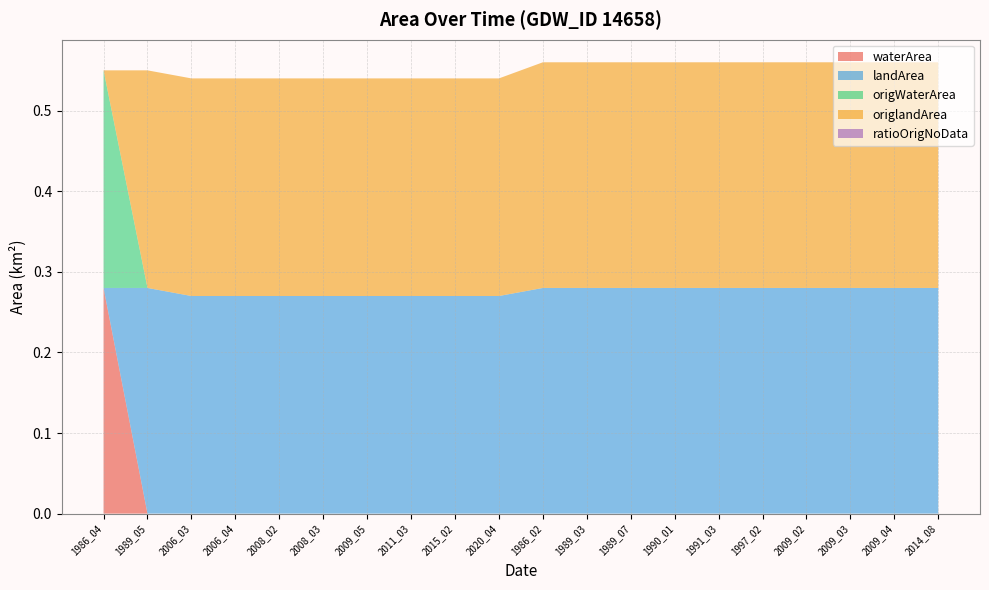

Reading left to right, list all the values displayed in this chart.

waterArea: 1986_04=0.3	1989_05=0.0	2006_03=0.0	2006_04=0.0	2008_02=0.0	2008_03=0.0	2009_05=0.0	2011_03=0.0	2015_02=0.0	2020_04=0.0	1986_02=0.0	1989_03=0.0	1989_07=0.0	1990_01=0.0	1991_03=0.0	1997_02=0.0	2009_02=0.0	2009_03=0.0	2009_04=0.0	2014_08=0.0
landArea: 1986_04=0.0	1989_05=0.3	2006_03=0.3	2006_04=0.3	2008_02=0.3	2008_03=0.3	2009_05=0.3	2011_03=0.3	2015_02=0.3	2020_04=0.3	1986_02=0.3	1989_03=0.3	1989_07=0.3	1990_01=0.3	1991_03=0.3	1997_02=0.3	2009_02=0.3	2009_03=0.3	2009_04=0.3	2014_08=0.3
origWaterArea: 1986_04=0.3	1989_05=0.0	2006_03=0.0	2006_04=0.0	2008_02=0.0	2008_03=0.0	2009_05=0.0	2011_03=0.0	2015_02=0.0	2020_04=0.0	1986_02=0.0	1989_03=0.0	1989_07=0.0	1990_01=0.0	1991_03=0.0	1997_02=0.0	2009_02=0.0	2009_03=0.0	2009_04=0.0	2014_08=0.0
origlandArea: 1986_04=0.0	1989_05=0.3	2006_03=0.3	2006_04=0.3	2008_02=0.3	2008_03=0.3	2009_05=0.3	2011_03=0.3	2015_02=0.3	2020_04=0.3	1986_02=0.3	1989_03=0.3	1989_07=0.3	1990_01=0.3	1991_03=0.3	1997_02=0.3	2009_02=0.3	2009_03=0.3	2009_04=0.3	2014_08=0.3
ratioOrigNoData: 1986_04=0.0	1989_05=0.0	2006_03=0.0	2006_04=0.0	2008_02=0.0	2008_03=0.0	2009_05=0.0	2011_03=0.0	2015_02=0.0	2020_04=0.0	1986_02=0.0	1989_03=0.0	1989_07=0.0	1990_01=0.0	1991_03=0.0	1997_02=0.0	2009_02=0.0	2009_03=0.0	2009_04=0.0	2014_08=0.0